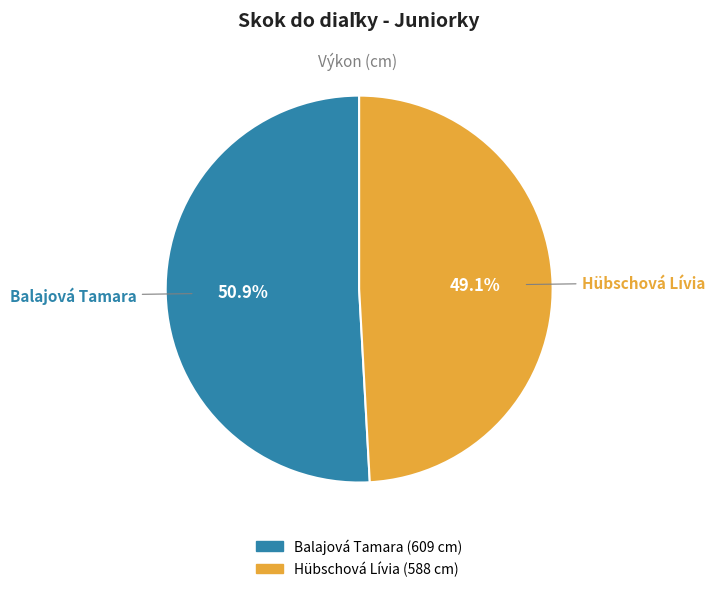

What is the ratio of the value at Hübschová Lívia to the value at Balajová Tamara?

1.0